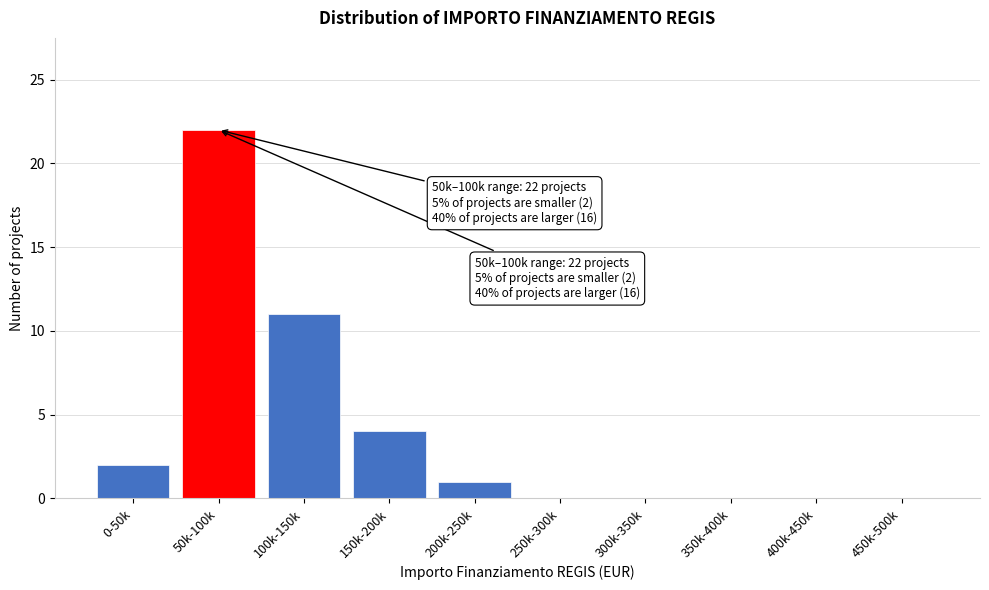

Reading right to left, what are all the values shown in this chart?

450k-500k=0	400k-450k=0	350k-400k=0	300k-350k=0	250k-300k=0	200k-250k=1	150k-200k=4	100k-150k=11	50k-100k=22	0-50k=2